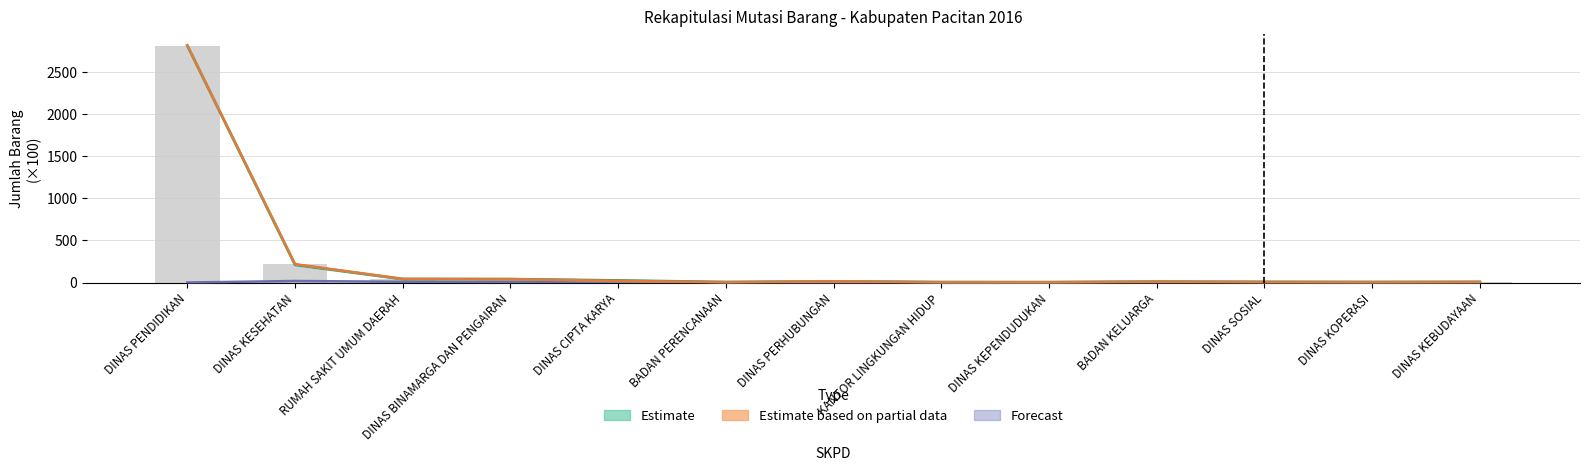

At which label does Jumlah Barang Awal first exceed 10?

DINAS PENDIDIKAN